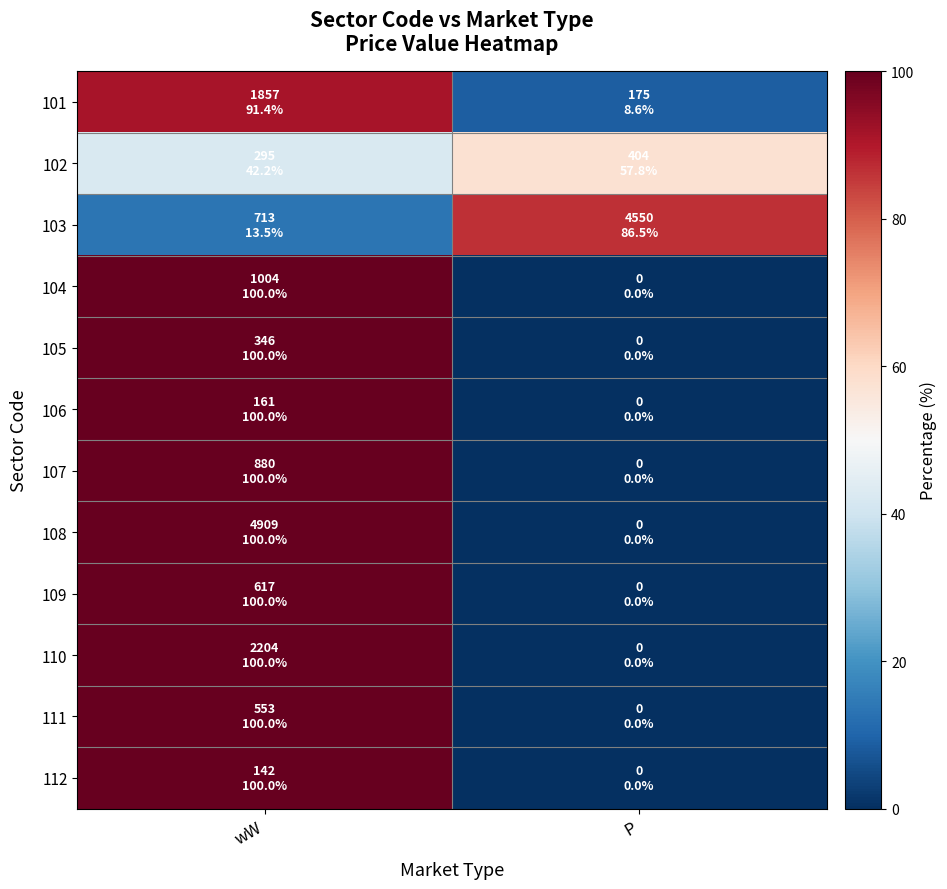

How many categories are shown in the chart?

2